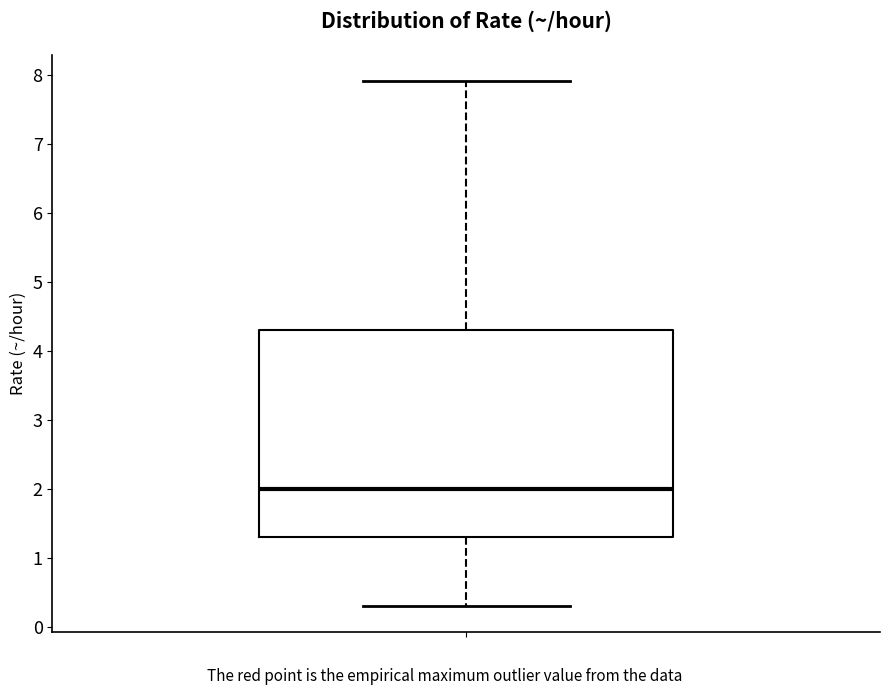

Where does the upper whisker of the box end on the y-axis? The values are not printed on the chart, so give them approximately, as read against the axis.

7.9